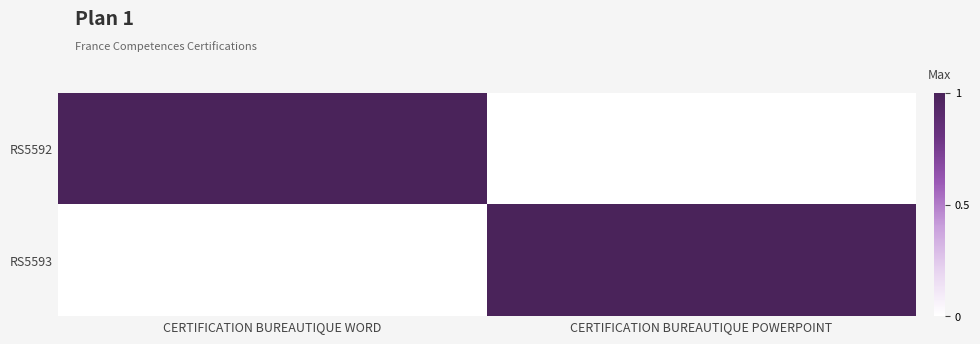

Count the number of data series in this chart.

2